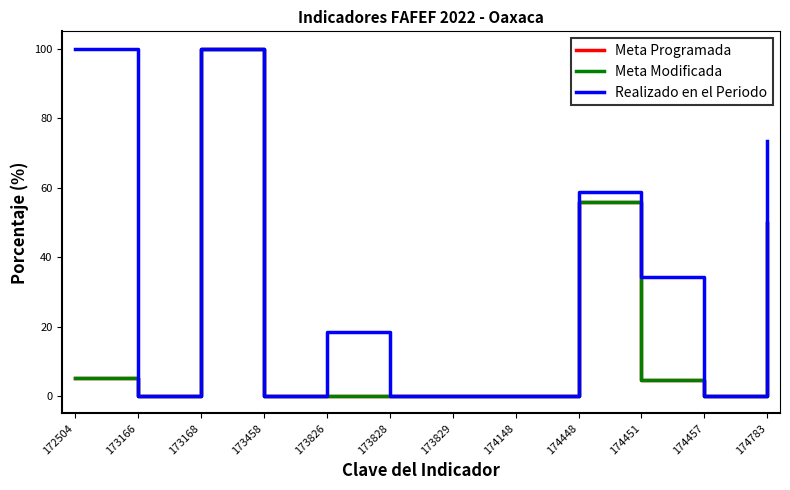

List the series in order of their peak value, highest first.

Meta Programada, Meta Modificada, Realizado en el Periodo